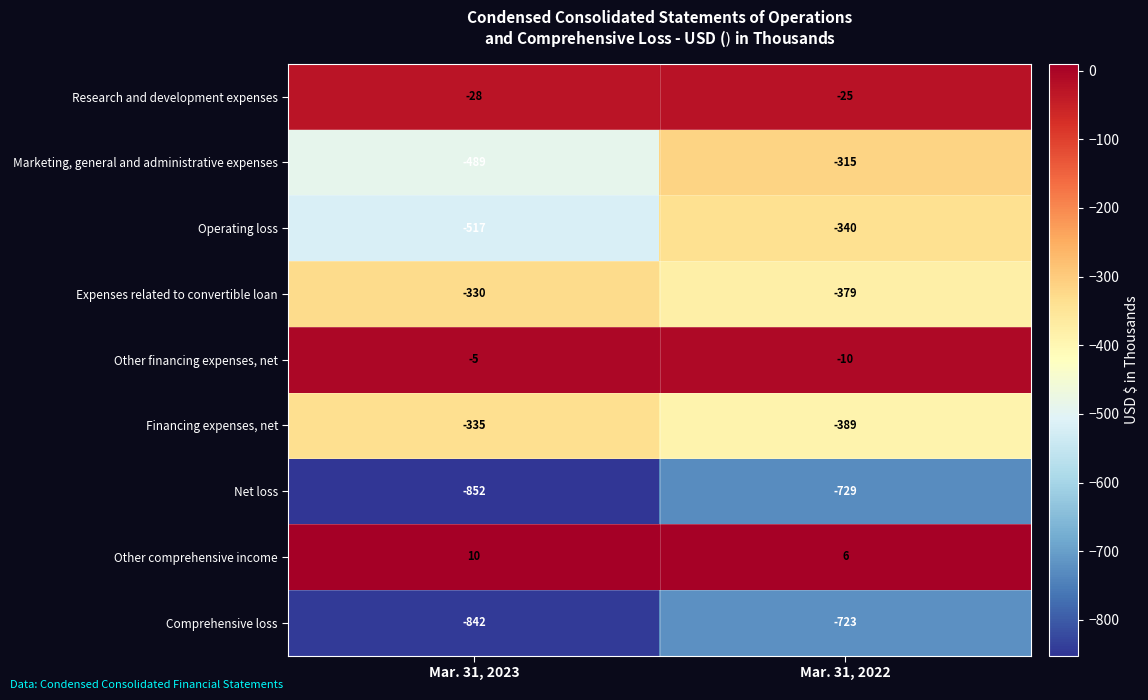

True or false: Marketing, general and administrative expenses has a value of -282 at Mar. 31, 2023.

False